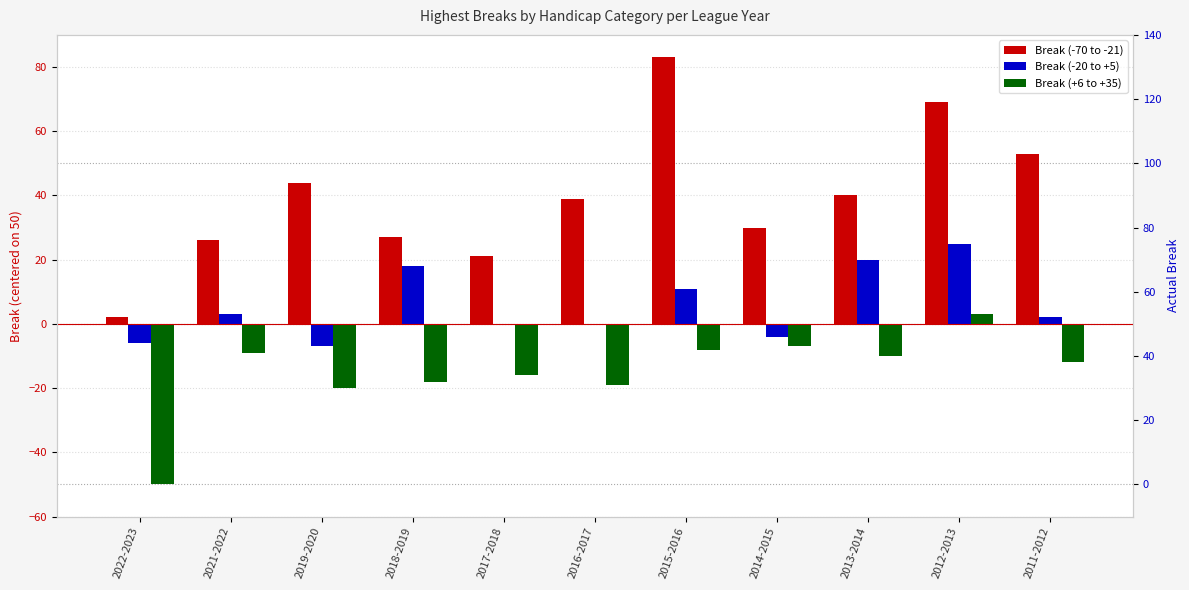

Reading left to right, list all the values displayed in this chart.

Break (-70 to -21): 2	26	44	27	21	39	83	30	40	69	53
Break (-20 to +5): -6	3	-7	18	0	0	11	-4	20	25	2
Break (+6 to +35): -50	-9	-20	-18	-16	-19	-8	-7	-10	3	-12